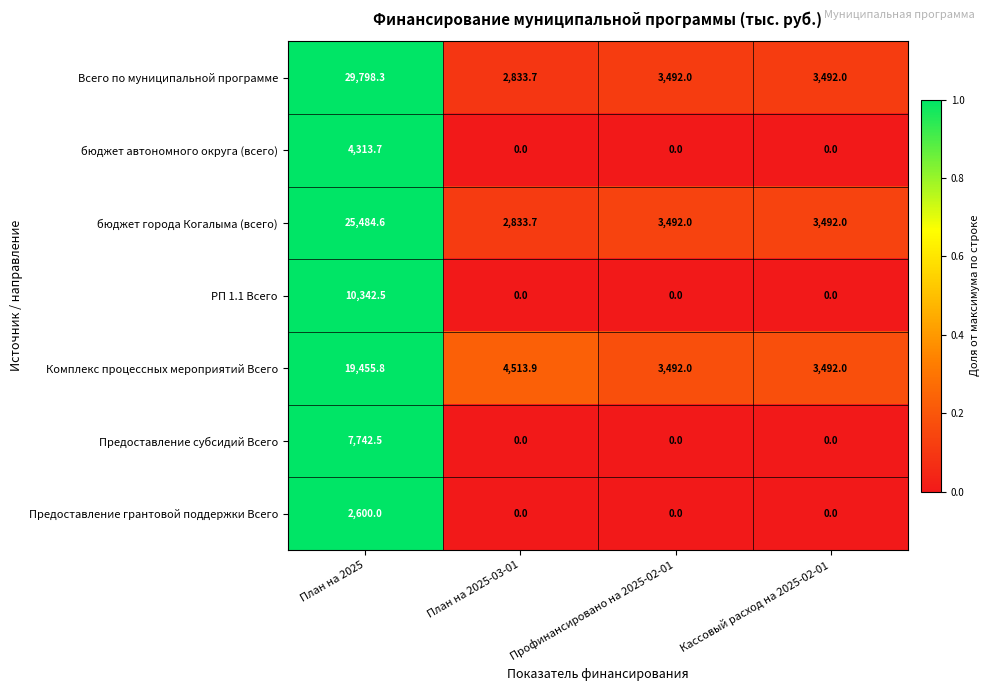

How many categories are shown in the chart?

4